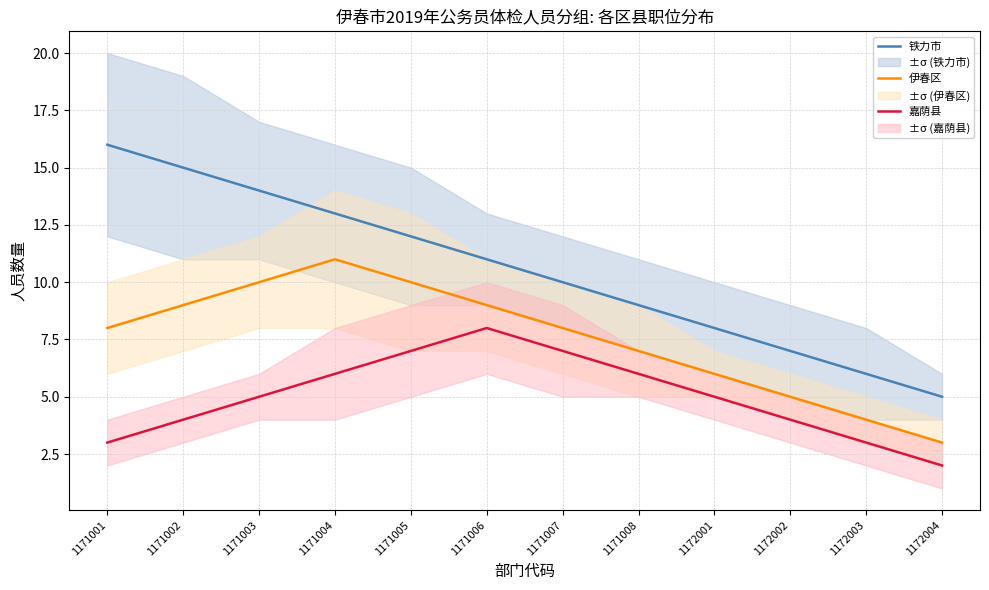

Where does the 嘉荫县 series first go above 5?

1171004